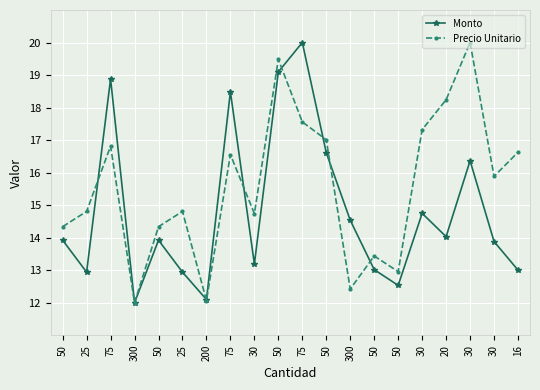

What is the sum of all Monto values?

296.2